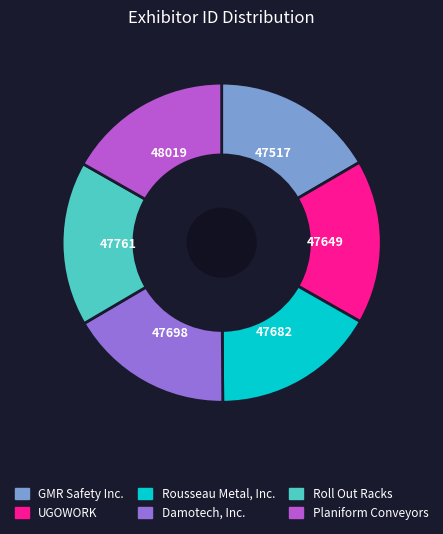

Count the number of slices in the pie.

6